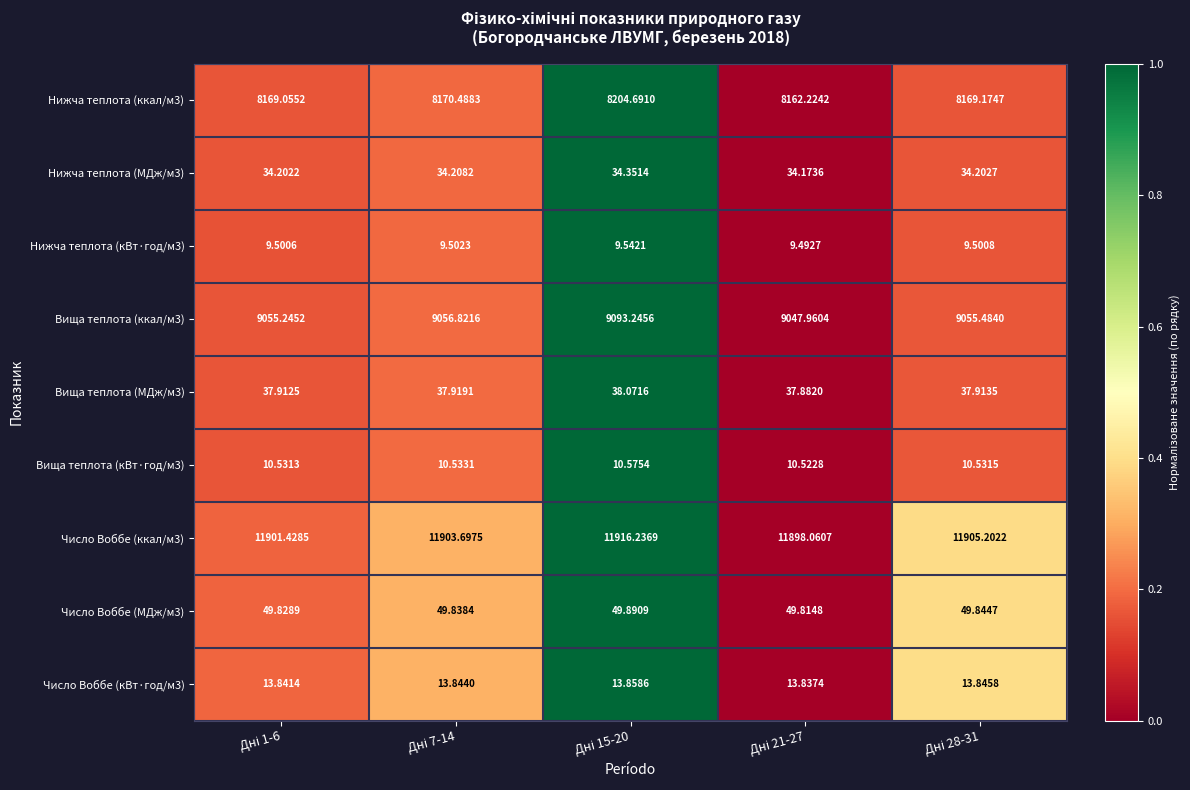

How many series are shown in this chart?

9